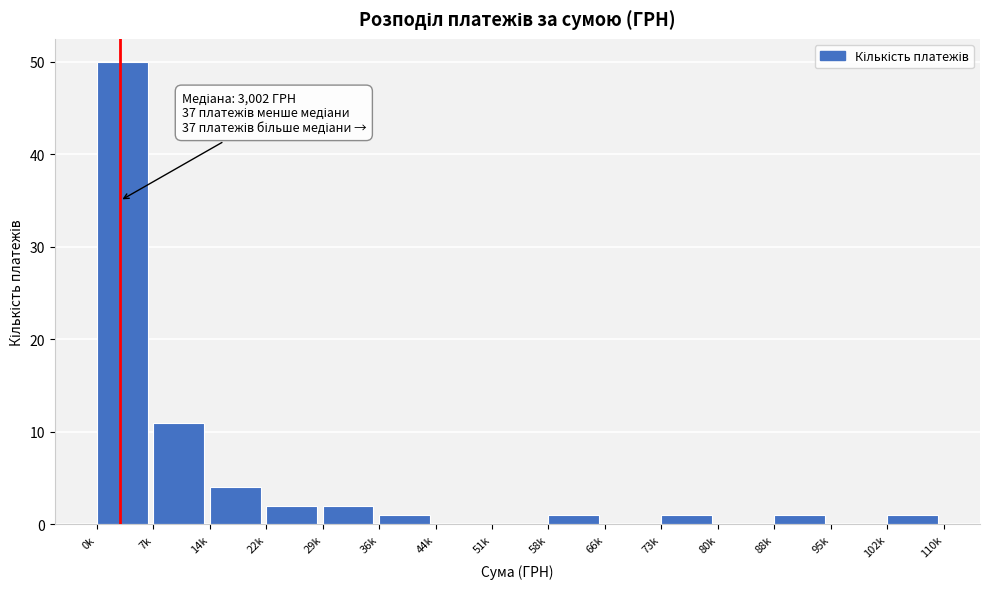

Reading left to right, what are all the values shown in this chart?

0k=50	7k=11	14k=4	22k=2	29k=2	36k=1	44k=0	51k=0	58k=1	66k=0	73k=1	80k=0	88k=1	95k=0	102k=1